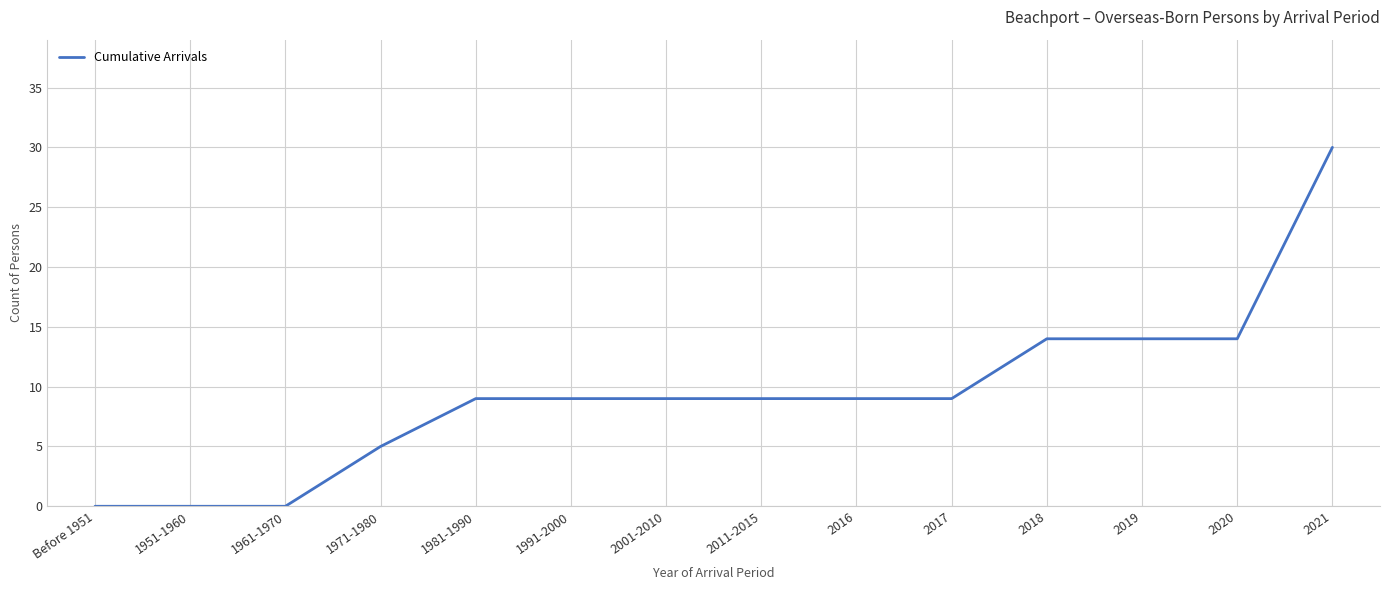

What is the difference between the maximum and minimum values?

30